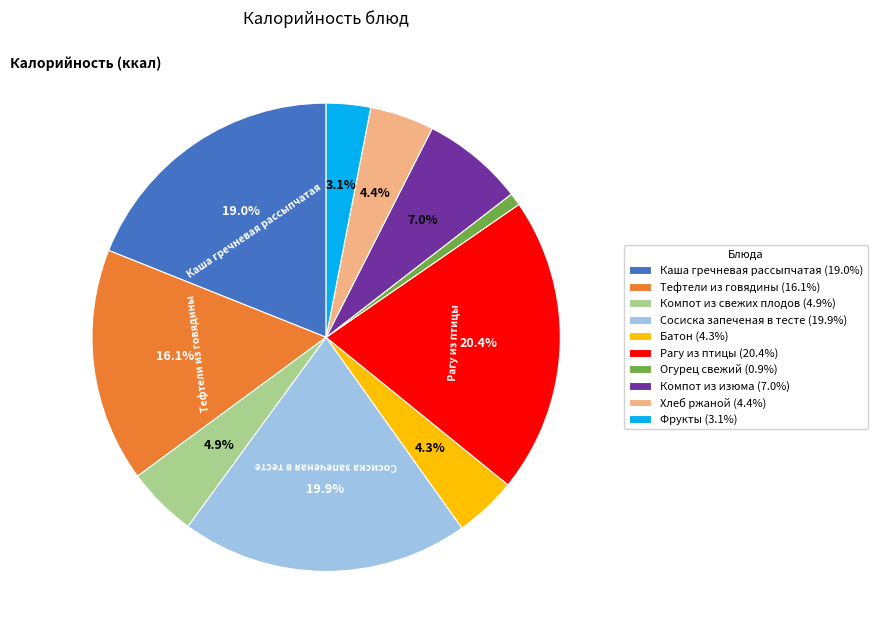

Is the sum of Сосиска запеченая в тесте and Рагу из птицы greater than half?

No